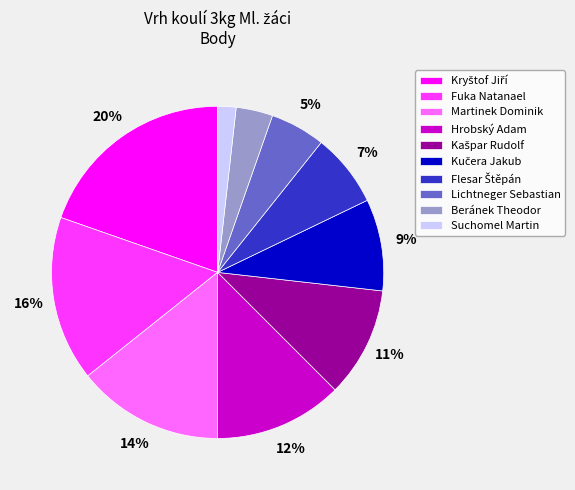

How many slices are in this pie chart?

10